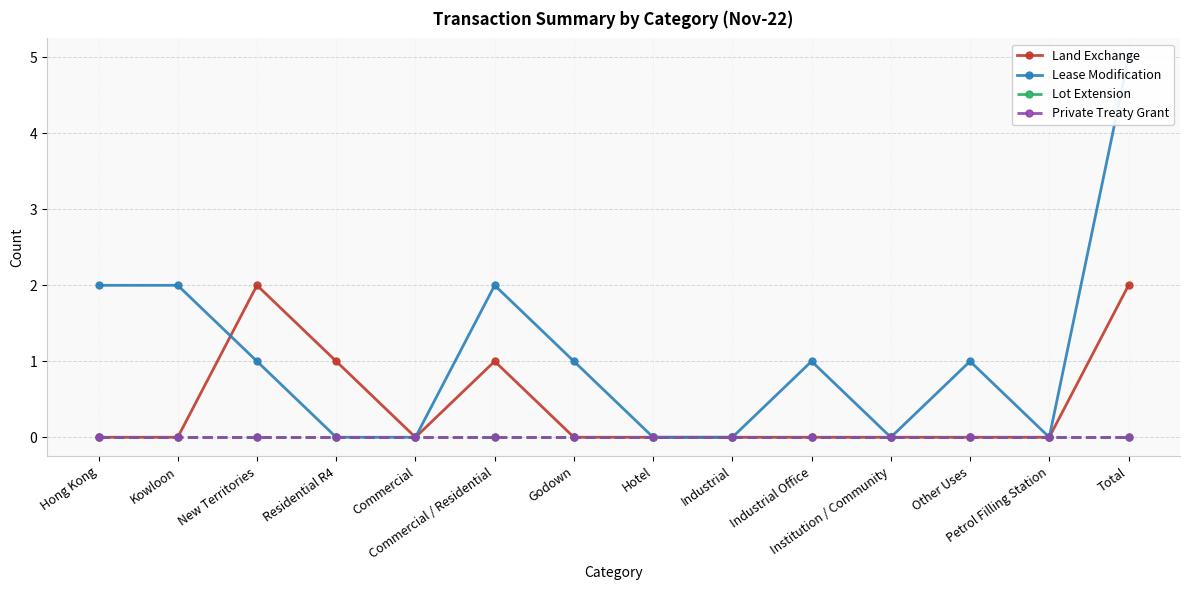

True or false: Land Exchange and Lot Extension cross at least once.

False